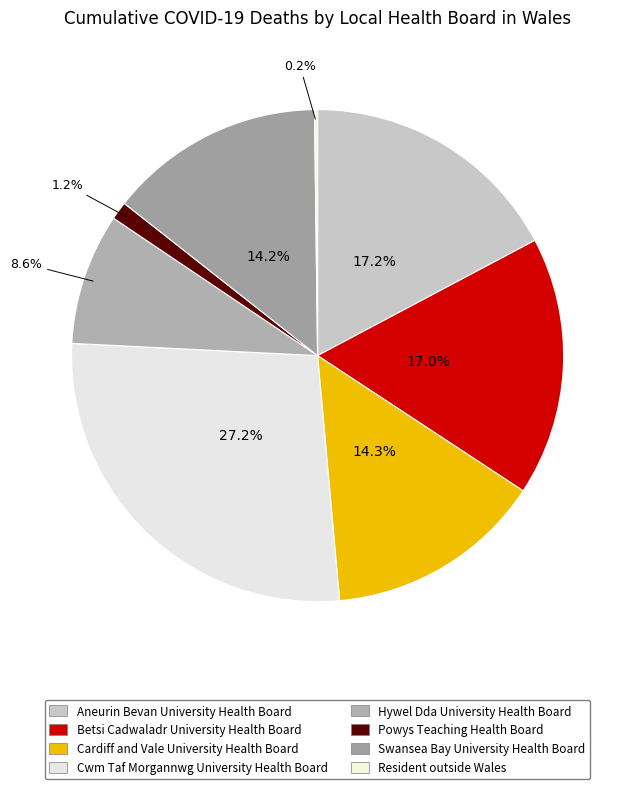

To the nearest percent, what is the combined percentage of Resident outside Wales and Aneurin Bevan University Health Board?

17%